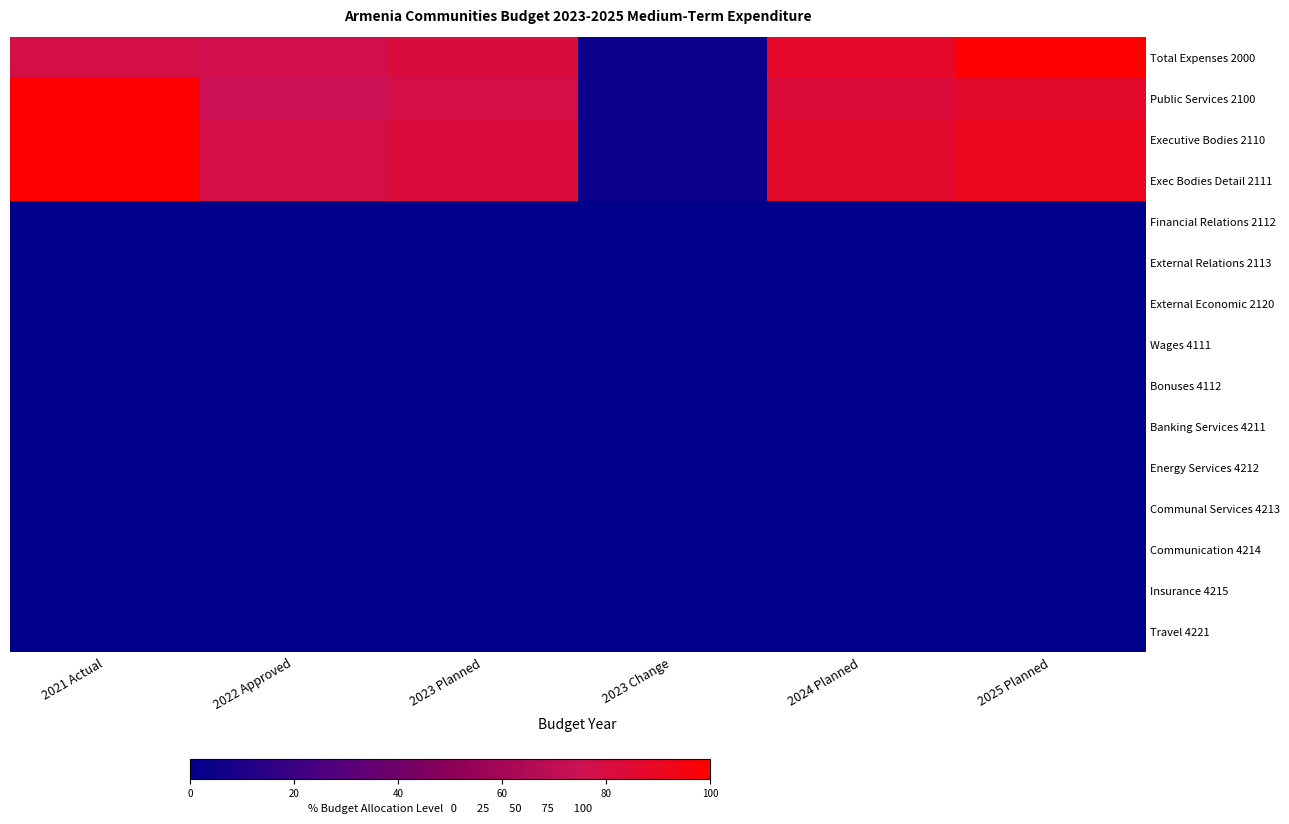

At how many categories does at least one series exceed 61?

5